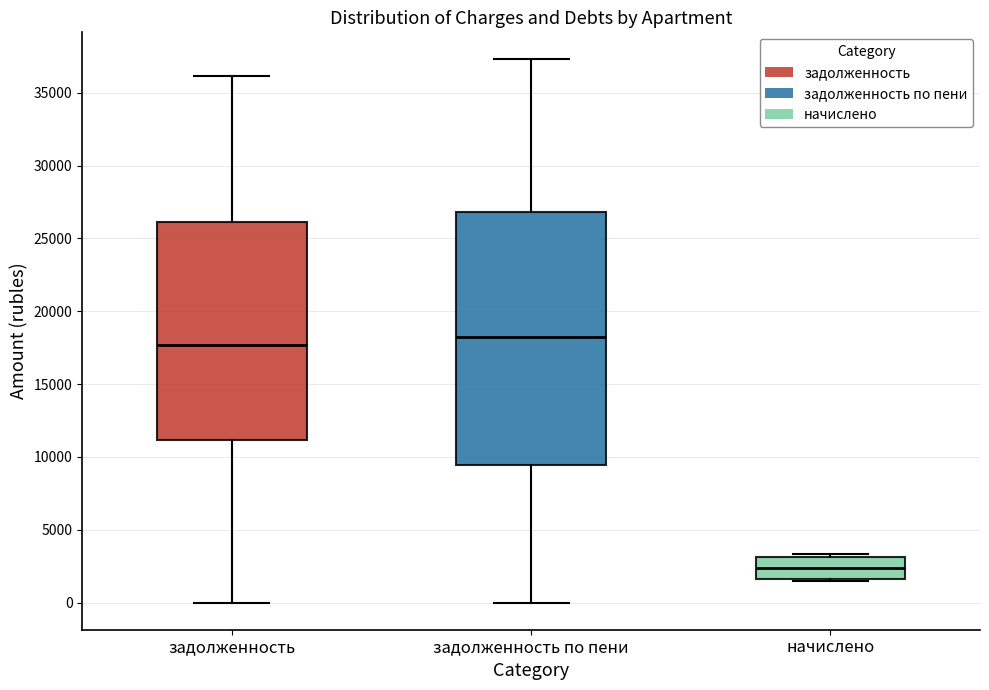

Comparing the boxes themselves (not the whiskers), which one is the tallest?

задолженность по пени